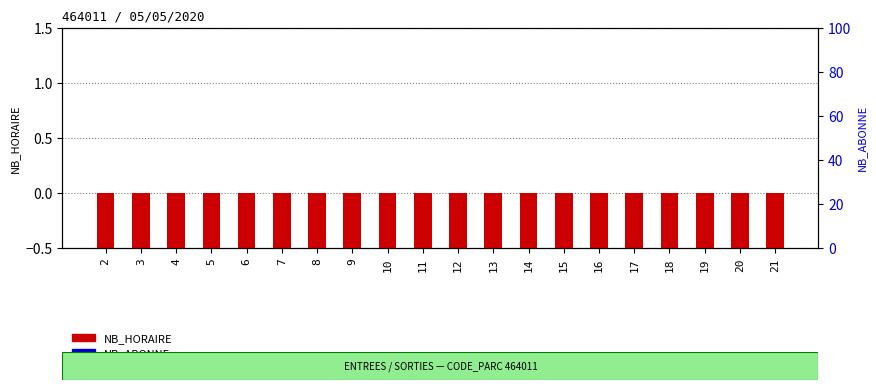

At which label is NB_HORAIRE closest to 0?

2